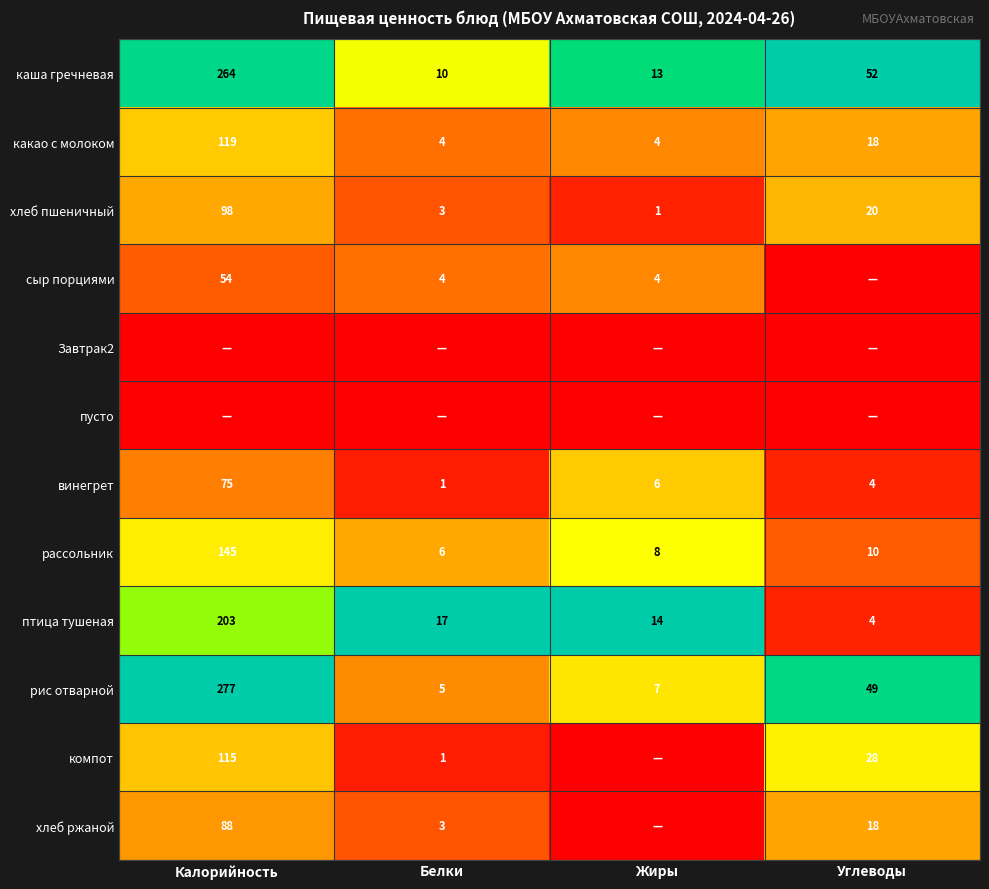

What is the maximum value for каша гречневая?

264